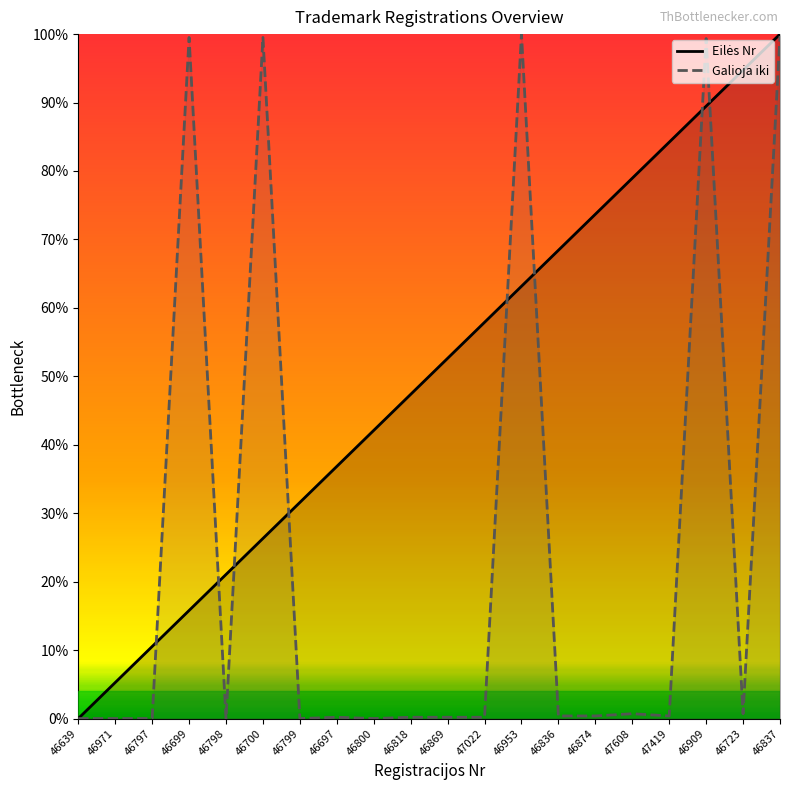

Where do Galioja iki and Eilės Nr first cross each other?

46797 and 46699